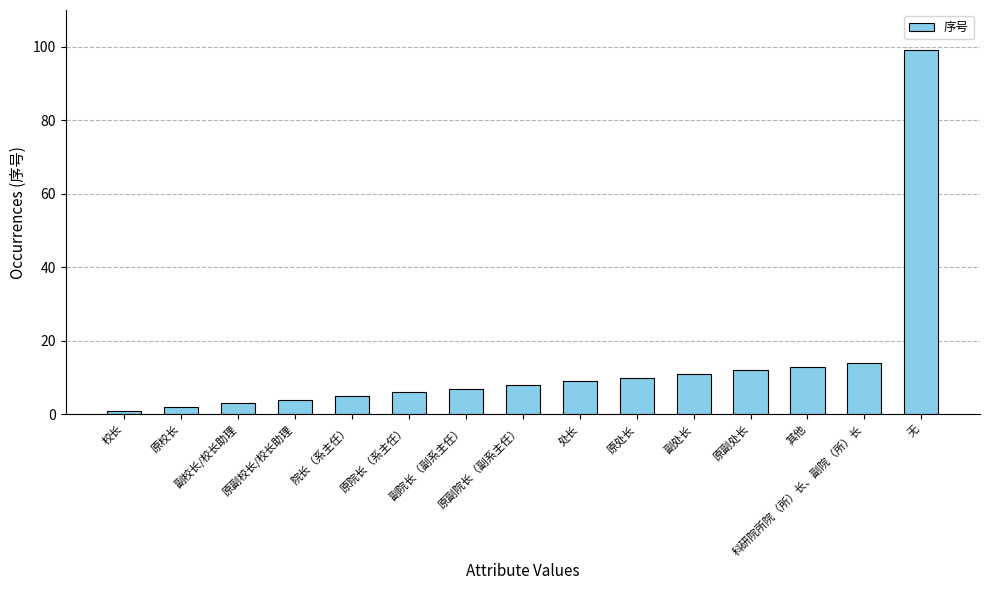

What is the difference between the maximum and second lowest values?

97